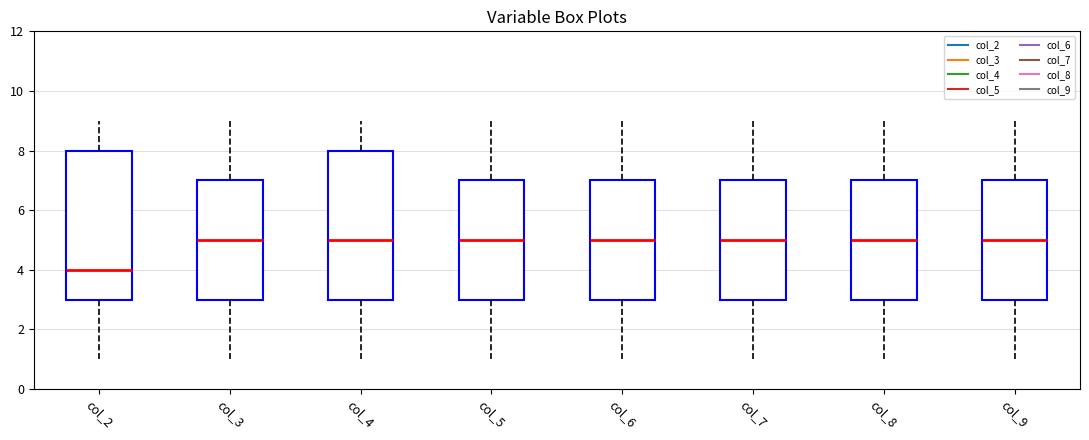

Which box has the lowest median line?

col_2